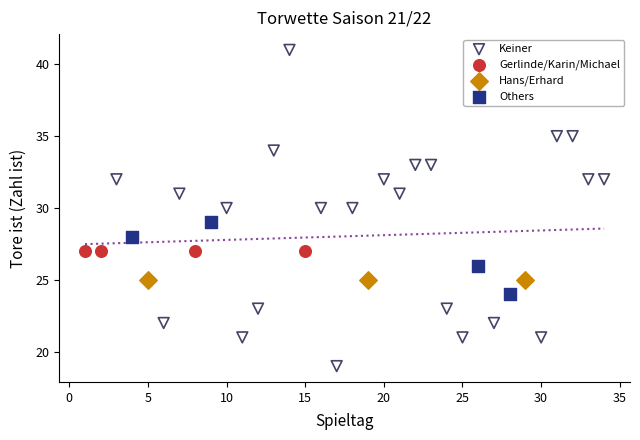

Which series contains the highest Y value?

Keiner